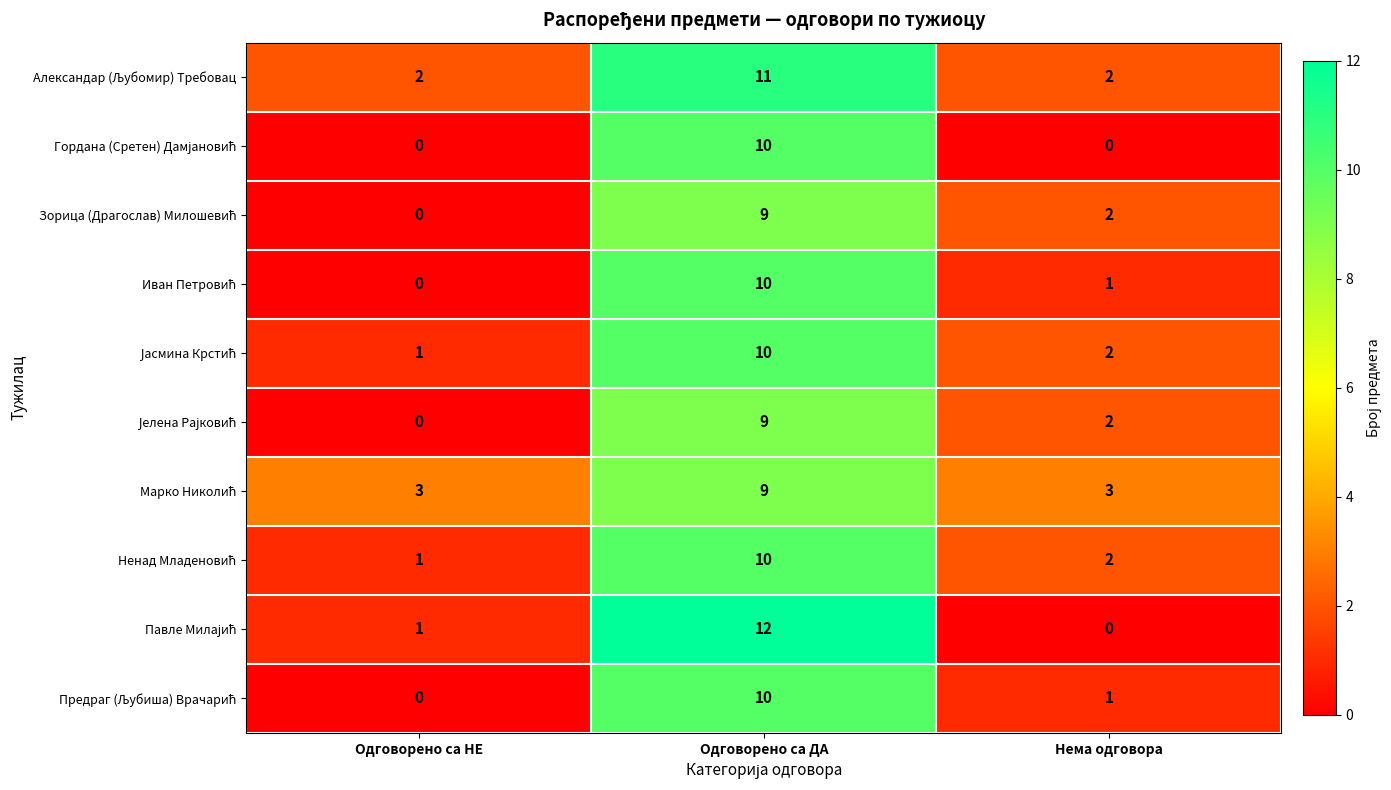

At which category is the sum across all series the highest?

Одговорено са ДА